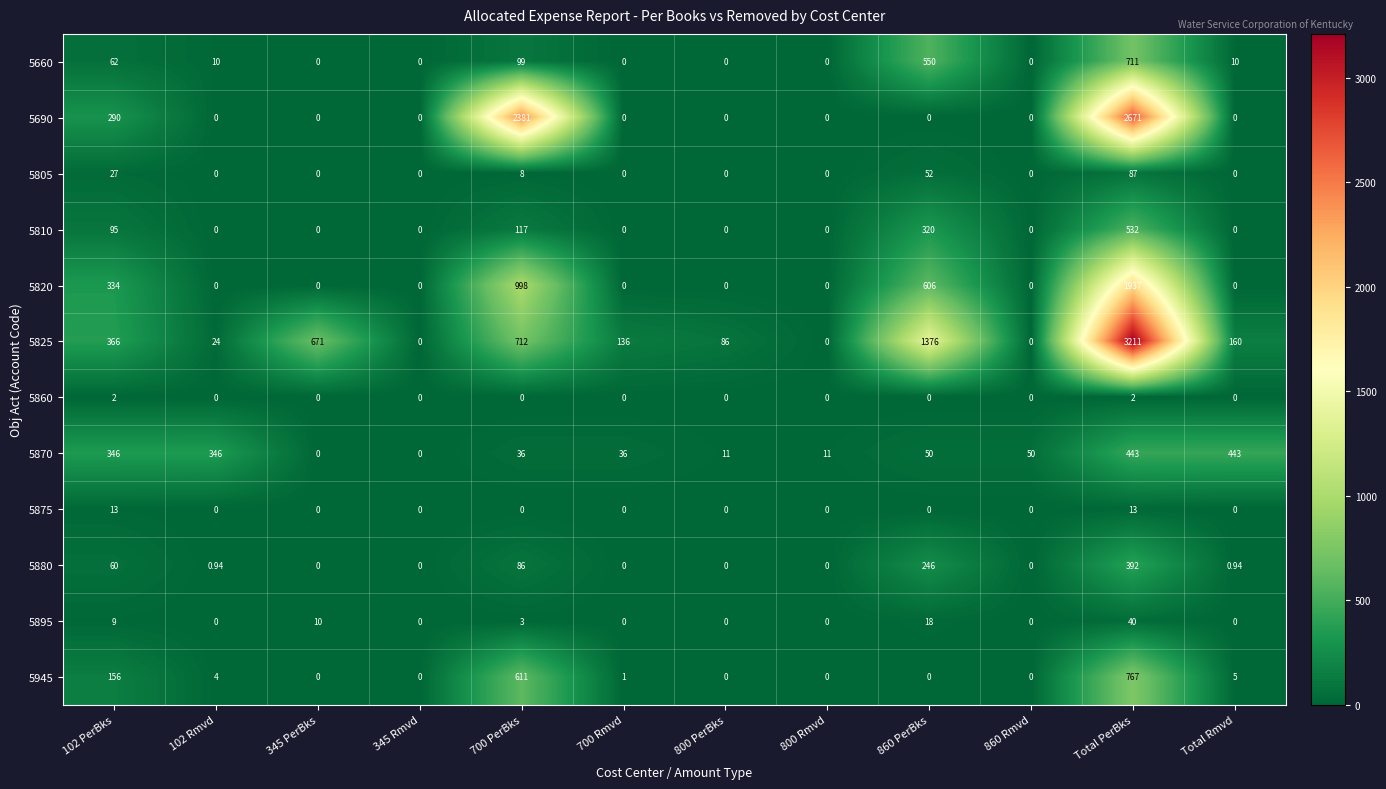

Count the number of data series in this chart.

12